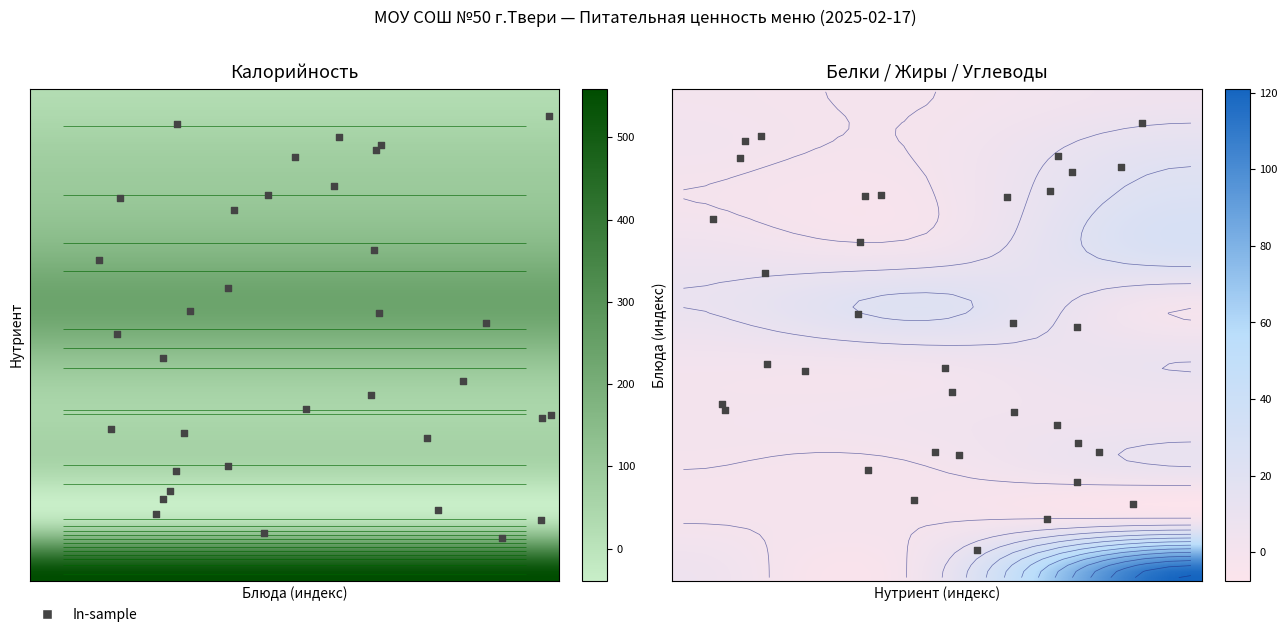

What is the sum of the Рассольник values at Углеводы and Калорийность?

124